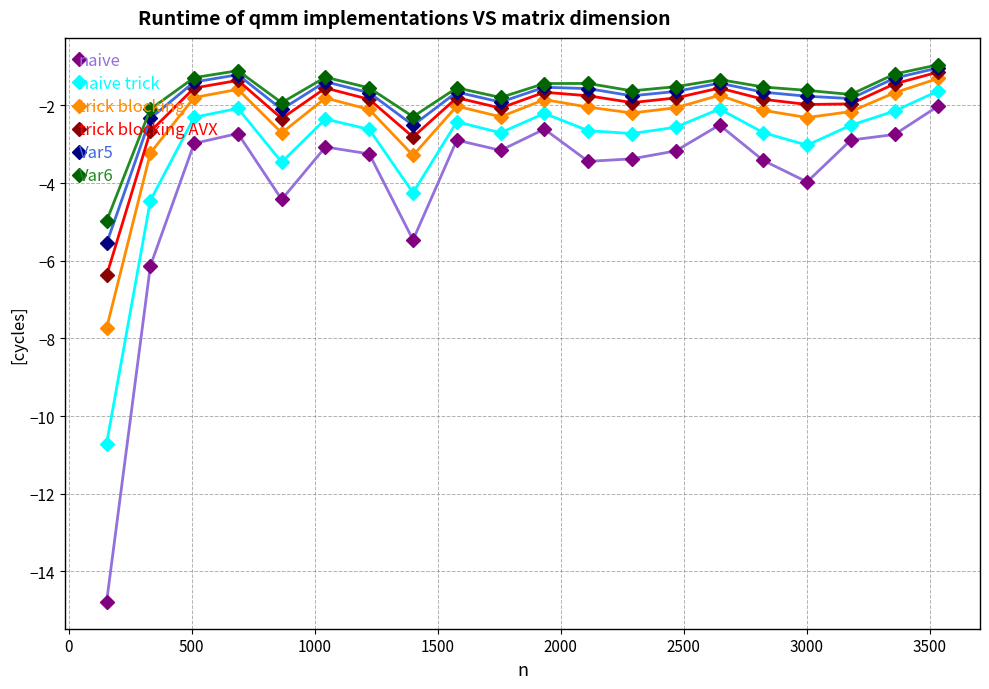

At how many categories does at least one series exceed -9?

20